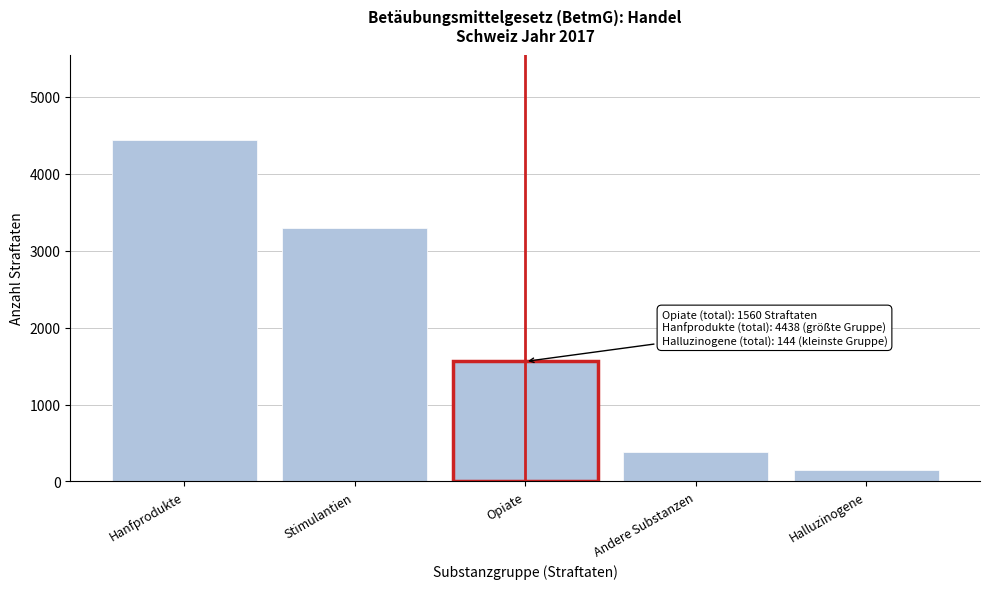

Reading left to right, what are all the values shown in this chart?

Hanfprodukte=4438	Stimulantien=3296	Opiate=1560	Andere Substanzen=389	Halluzinogene=144